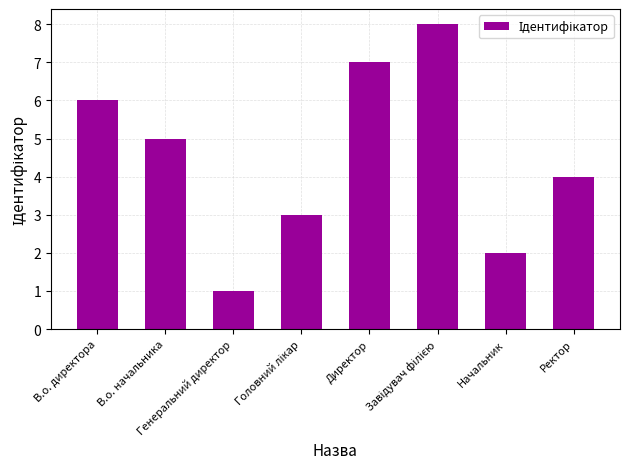

What value does the data have at Ректор?

4